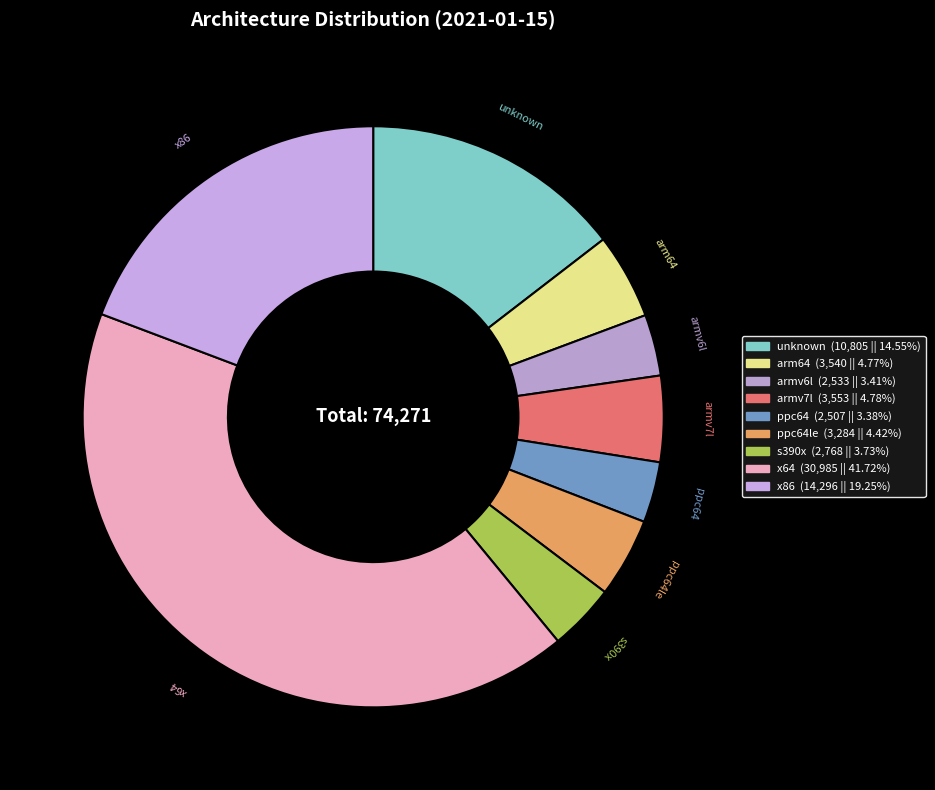

Which has a higher value, x86 or x64?

x64